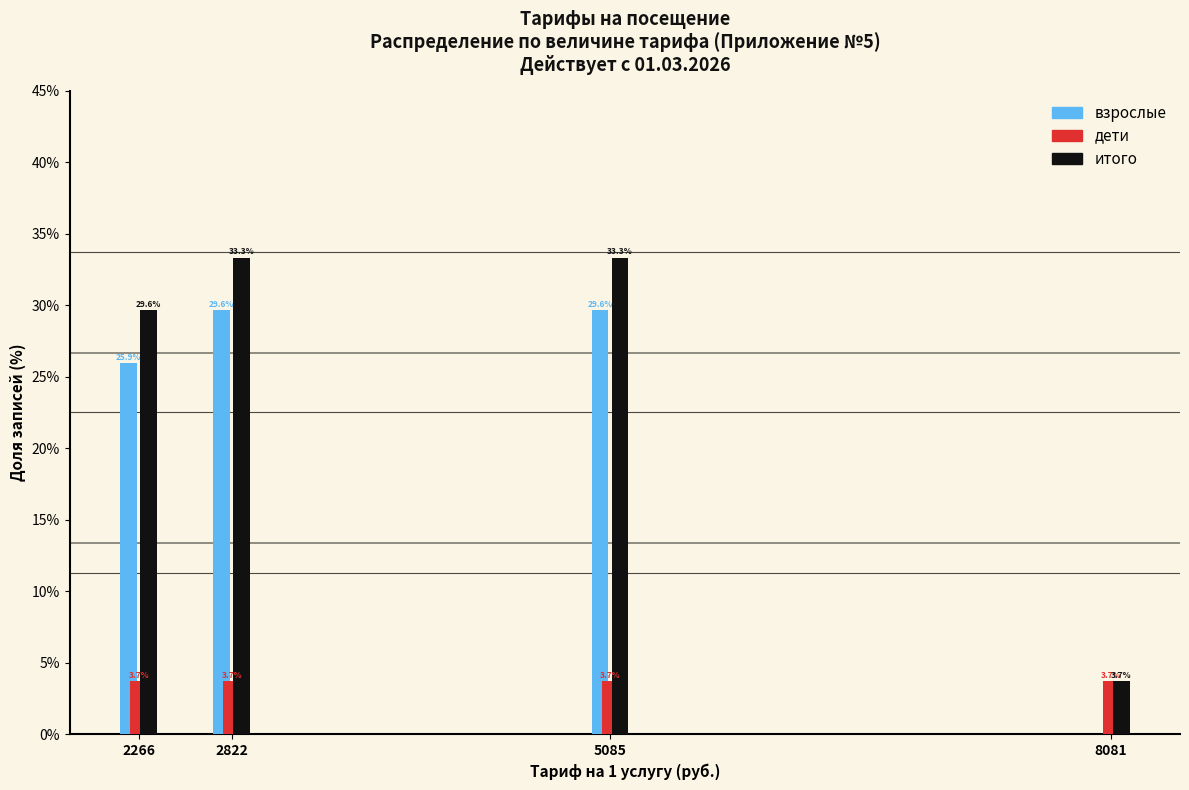

Reading left to right, list all the values displayed in this chart.

взрослые: 2266=25.9	2822=29.6	5085=29.6	8081=0.0
дети: 2266=3.7	2822=3.7	5085=3.7	8081=3.7
итого: 2266=29.6	2822=33.3	5085=33.3	8081=3.7